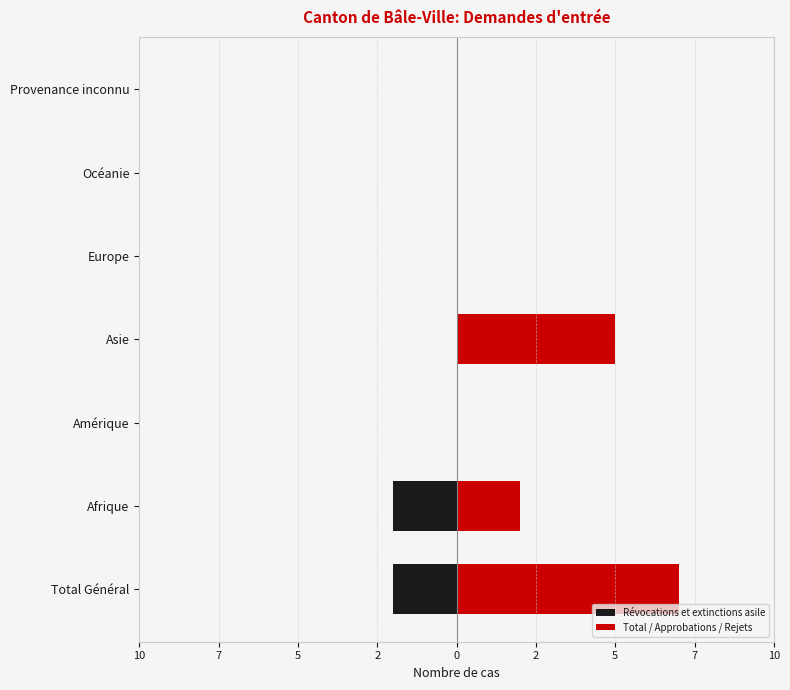

True or false: Révocations et extinctions asile has a value of -2 at Afrique.

True